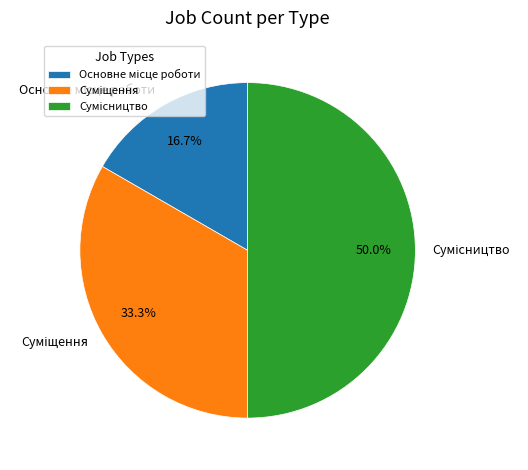

How many slices are in this pie chart?

3